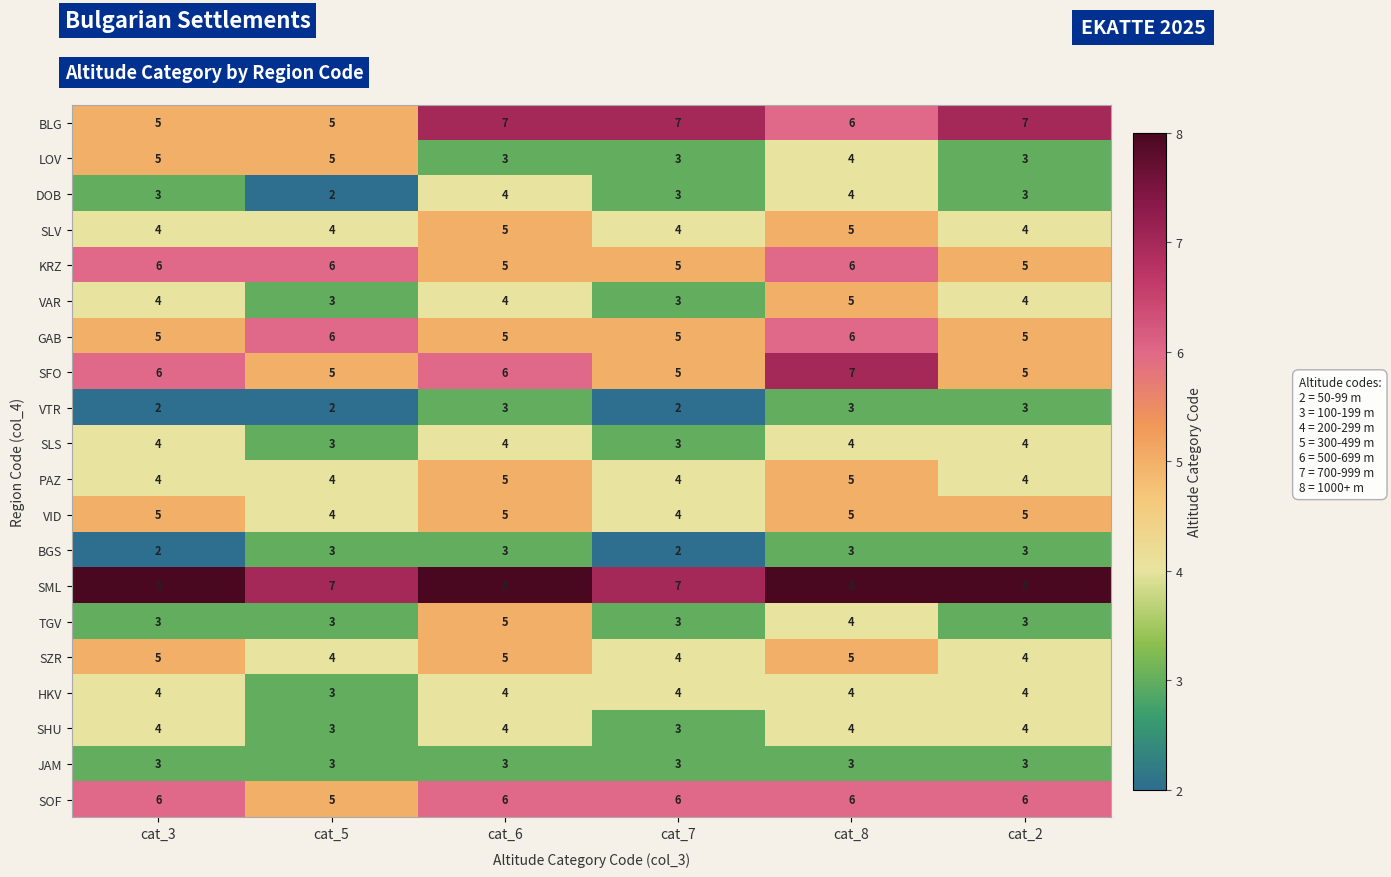

What is the difference between the highest and lowest values at cat_3?

6